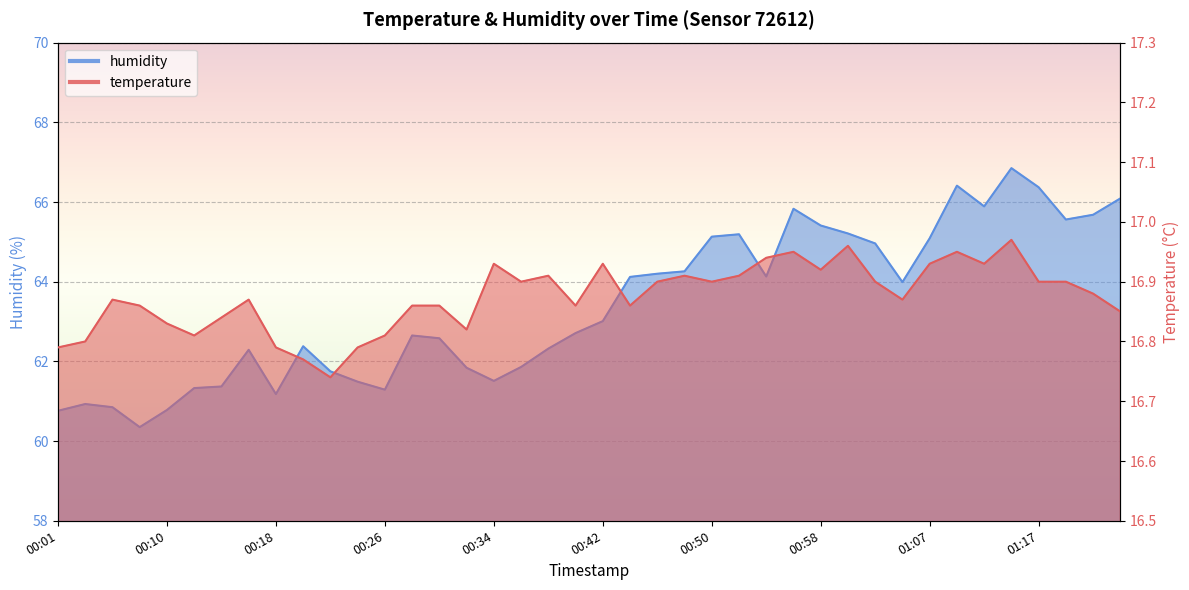

List the series in order of their overall mean, lowest first.

temperature, humidity